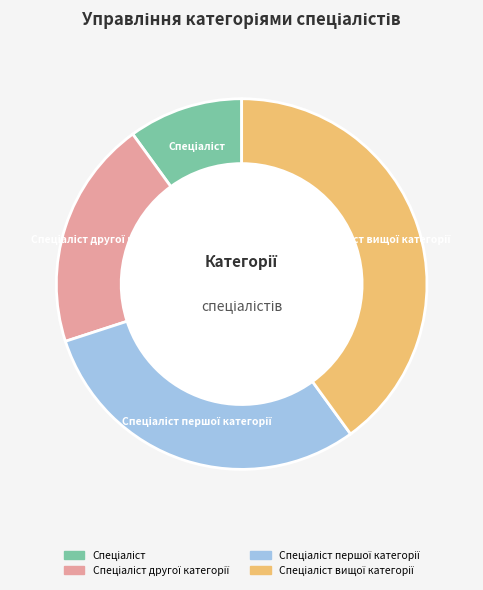

Does any single category account for the majority?

No